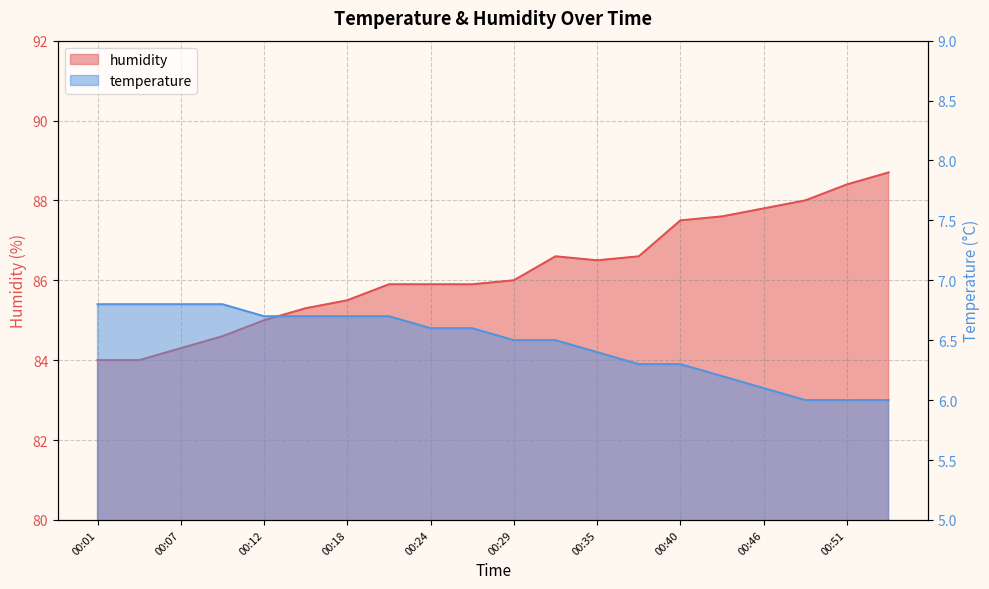

Does the chart have visible grid lines?

Yes